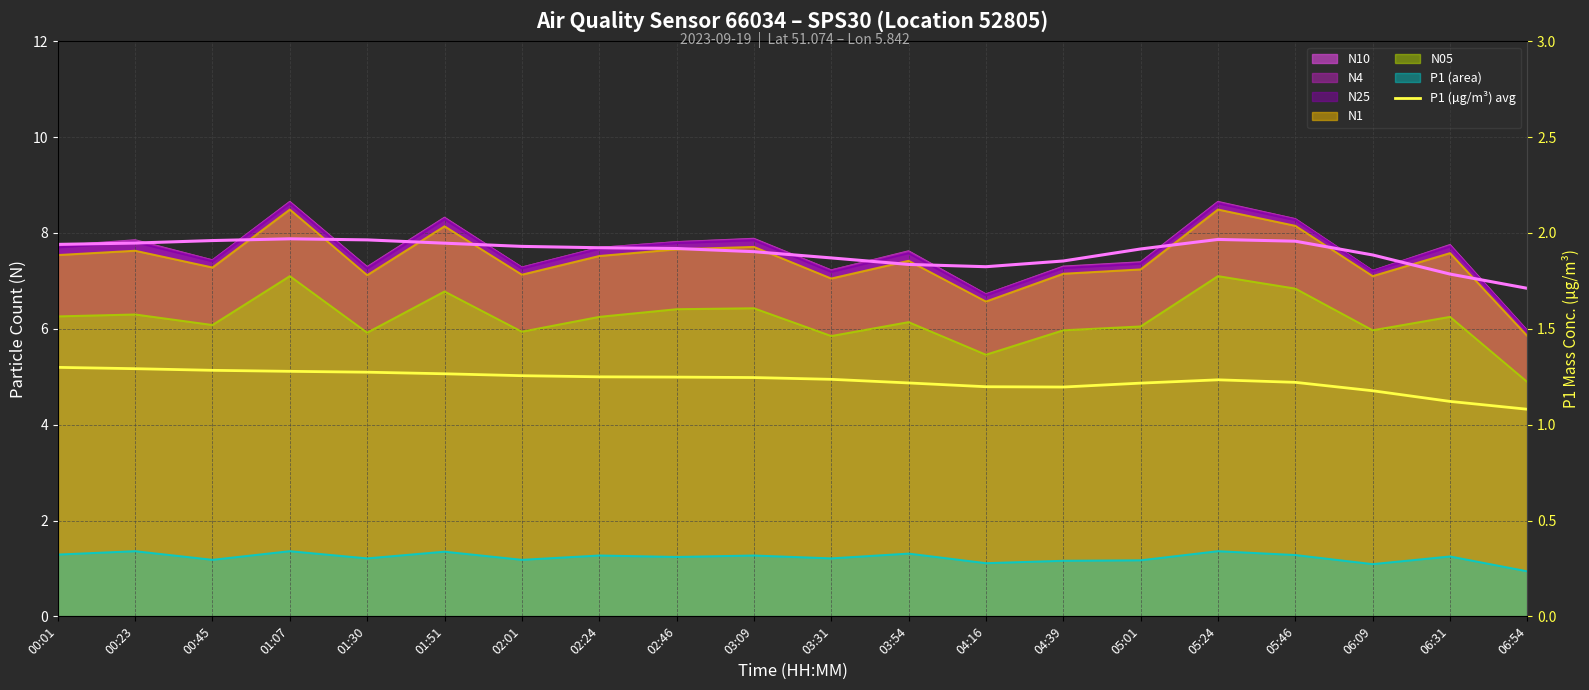

Reading right to left, what are all the values shown in this chart?

06:54=1.1	06:31=1.1	06:09=1.2	05:46=1.2	05:24=1.2	05:01=1.2	04:39=1.2	04:16=1.2	03:54=1.2	03:31=1.2	03:09=1.2	02:46=1.2	02:24=1.2	02:01=1.3	01:51=1.3	01:30=1.3	01:07=1.3	00:45=1.3	00:23=1.3	00:01=1.3